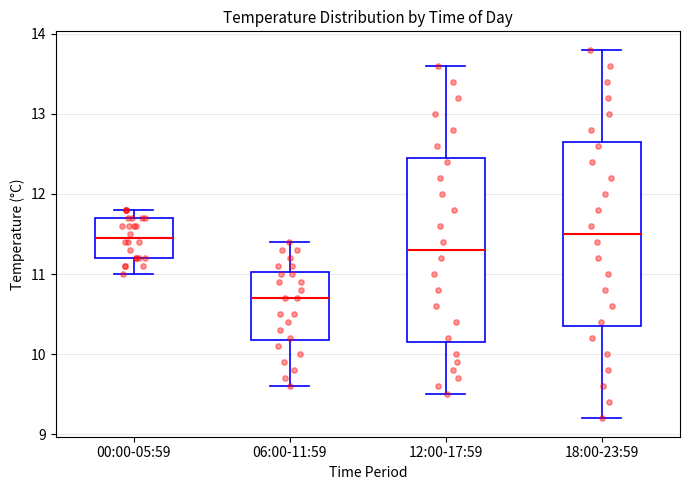

Where is the lower edge of the box for 06:00-11:59 on the y-axis? The values are not printed on the chart, so give them approximately, as read against the axis.

10.2